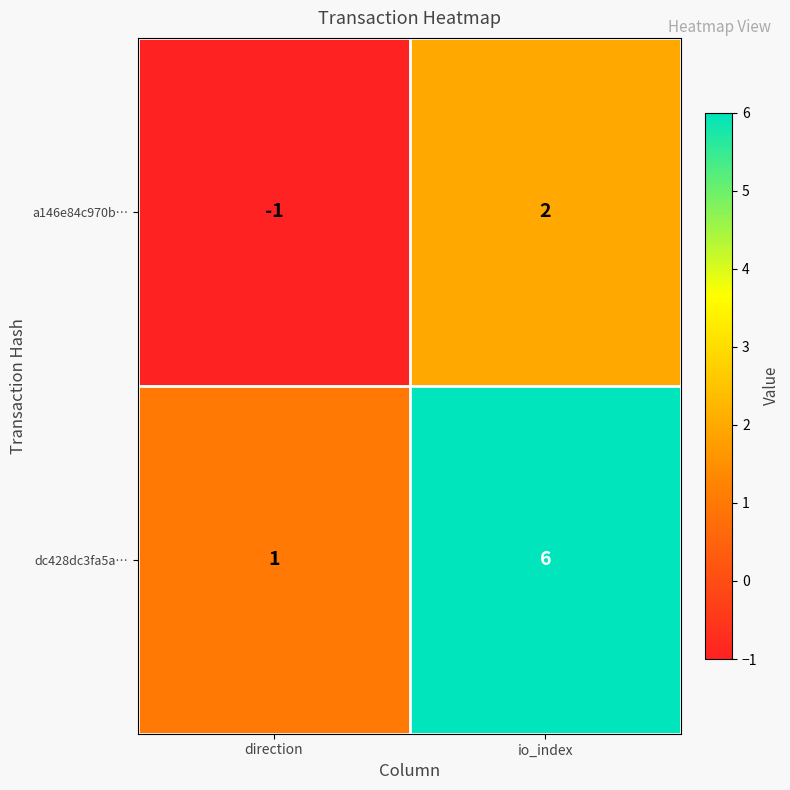

What is the maximum value for dc428dc3fa5a…?

6